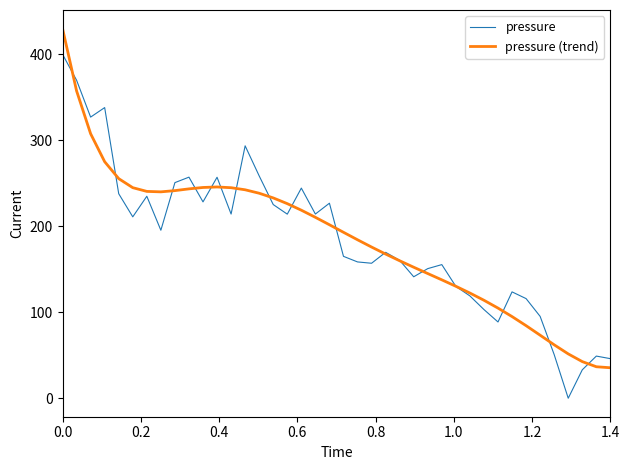

Rank the series by their maximum value, from lowest to highest.

pressure, pressure (trend)